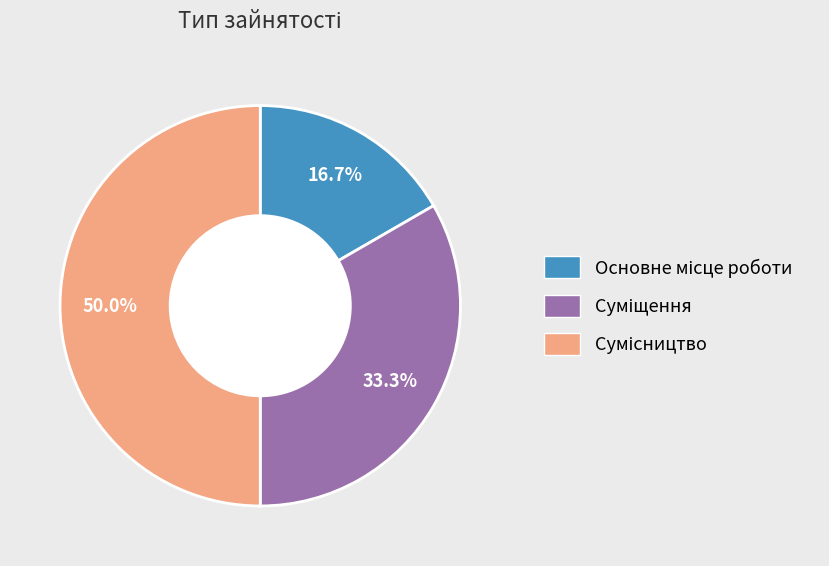

How many slices are in this pie chart?

3